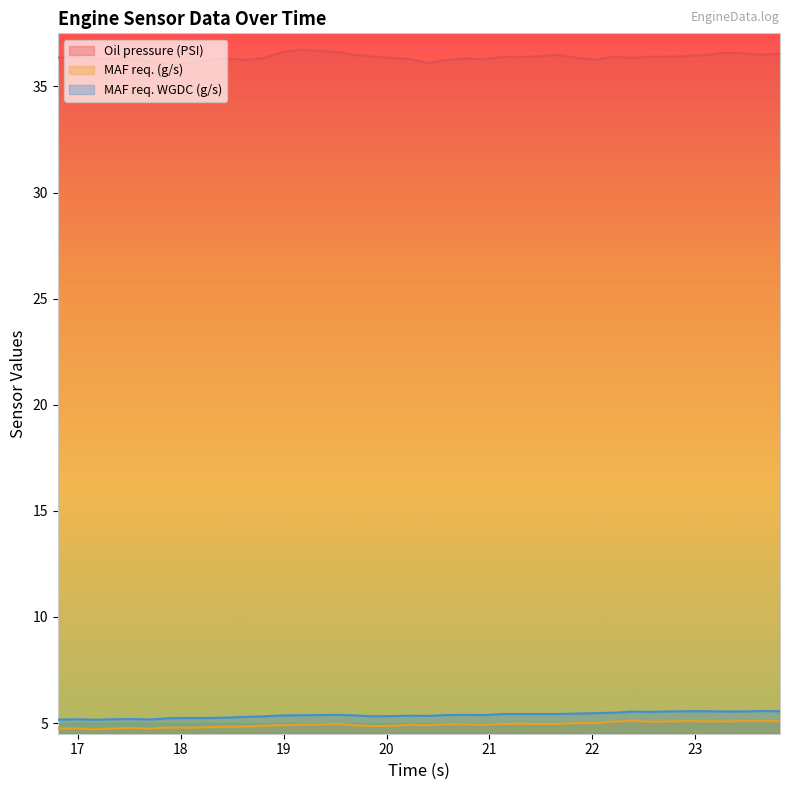

Which series has the widest spread of values?

Oil pressure (PSI)